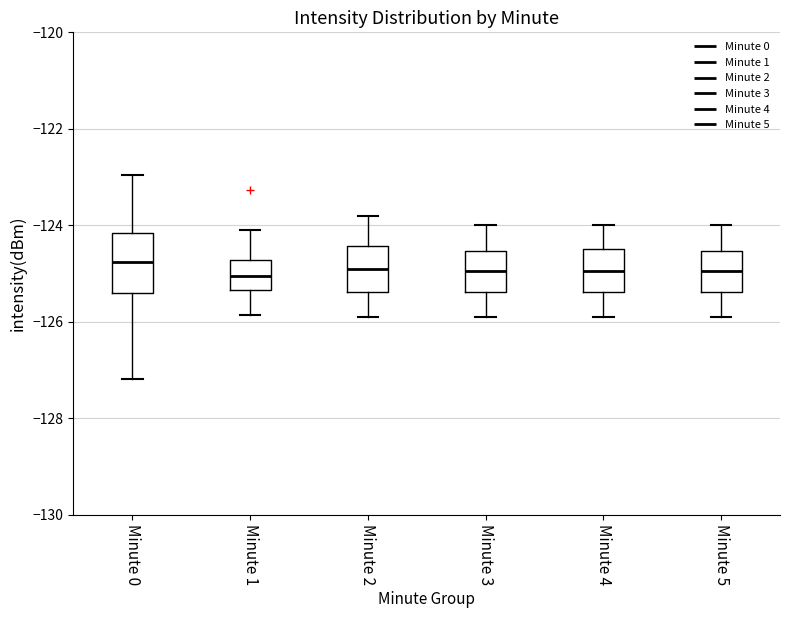

Where does the upper whisker of the box for Minute 4 end on the y-axis? The values are not printed on the chart, so give them approximately, as read against the axis.

-124.0